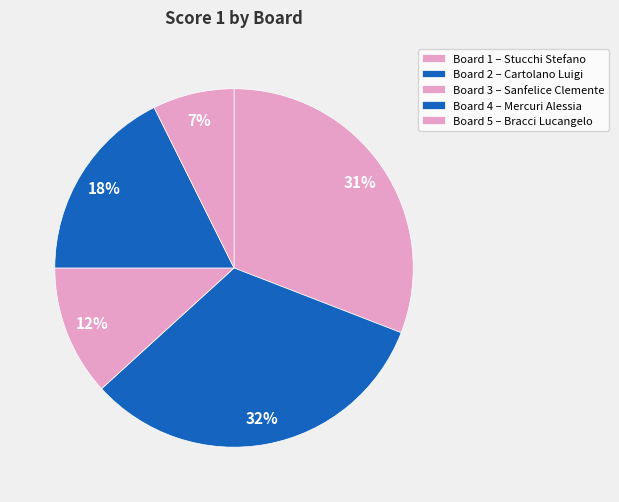

Count the number of slices in the pie.

5